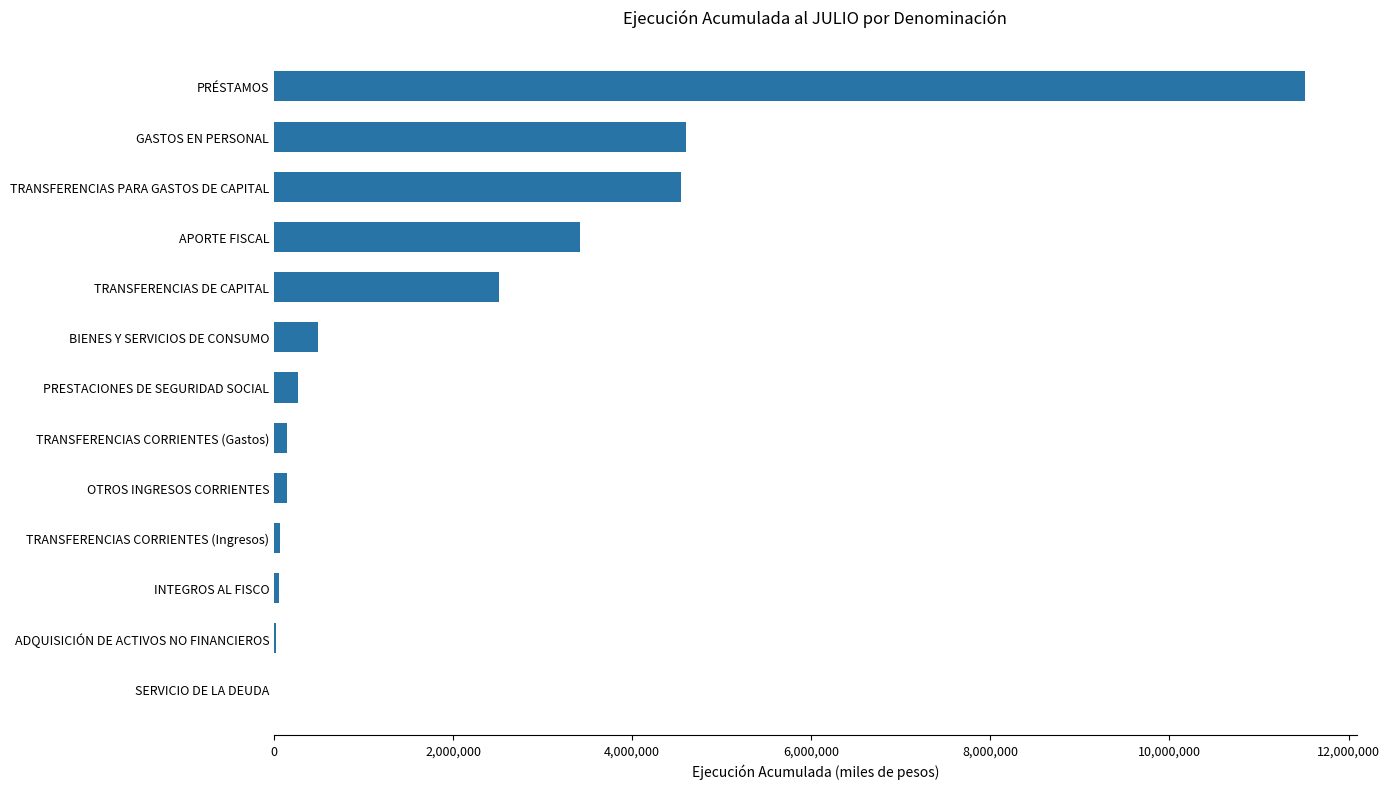

Where is the data nearest to the value 5759826?

GASTOS EN PERSONAL